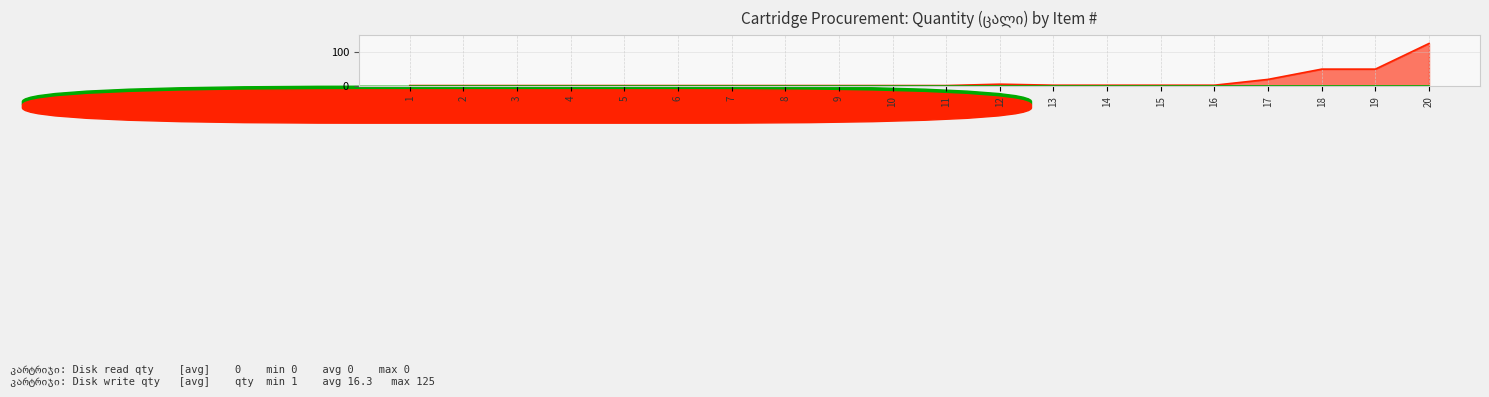

List the labels in order of value, largest first.

20, 18, 19, 17, 12, 13, 14, 15, 16, 1, 2, 3, 4, 5, 6, 7, 8, 9, 10, 11